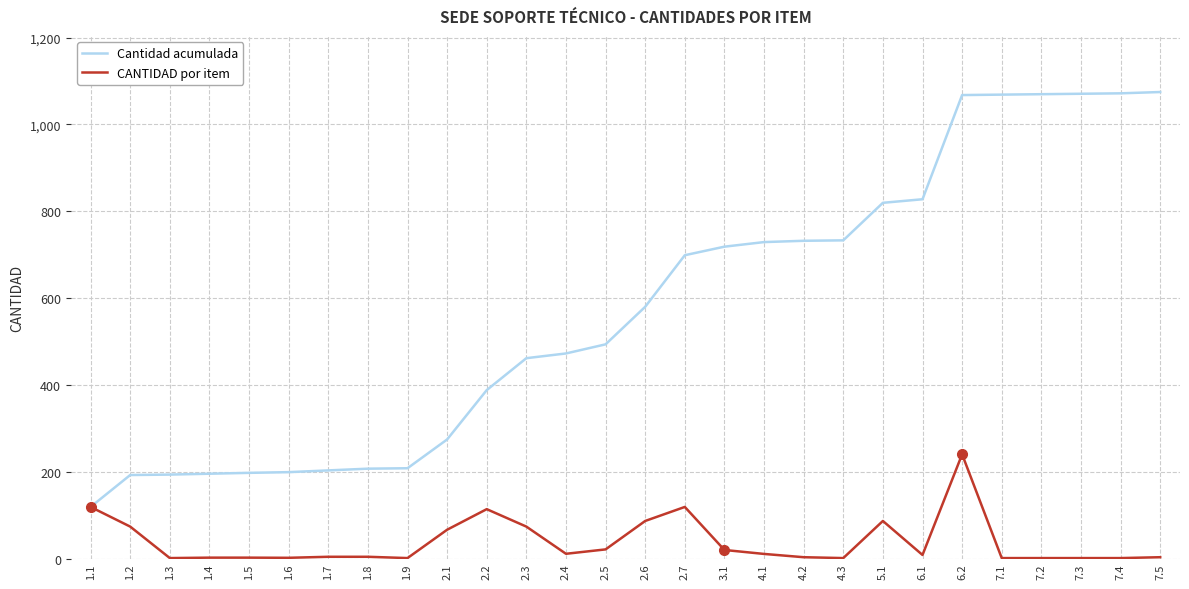

At which label does Cantidad acumulada first exceed 579?

2.6